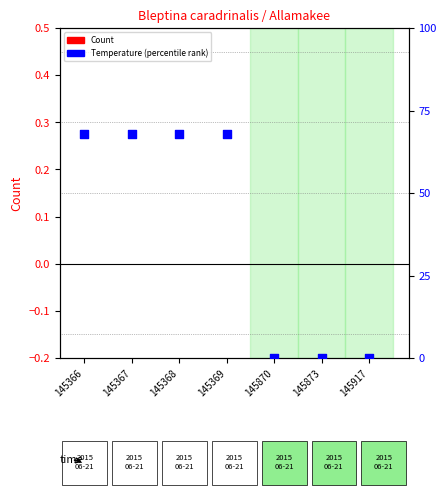

At how many categories does at least one series exceed 0?

4